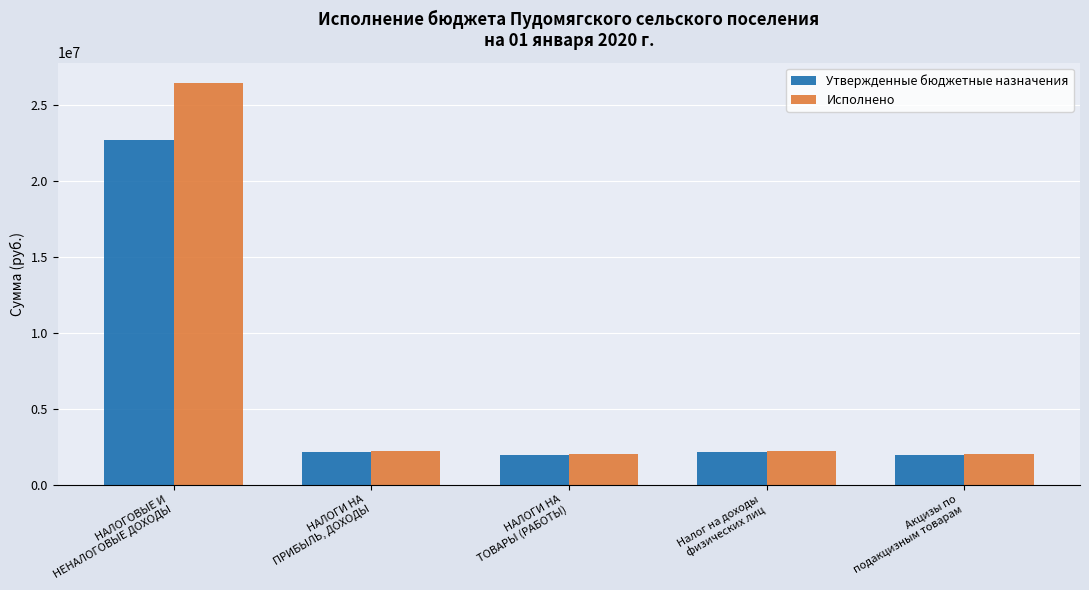

Rank the series by their average value, from highest to lowest.

Исполнено, Утвержденные бюджетные назначения